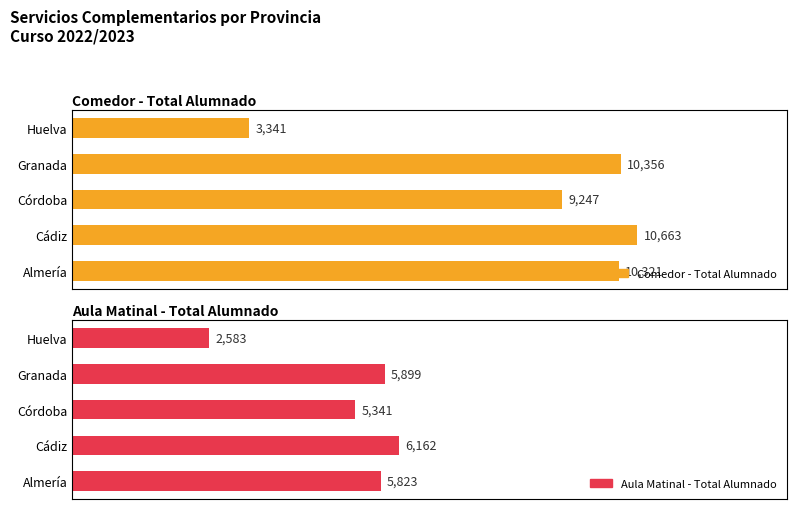

What is the difference between the second highest and second lowest values in the Aula Matinal - Total Alumnado series?

558